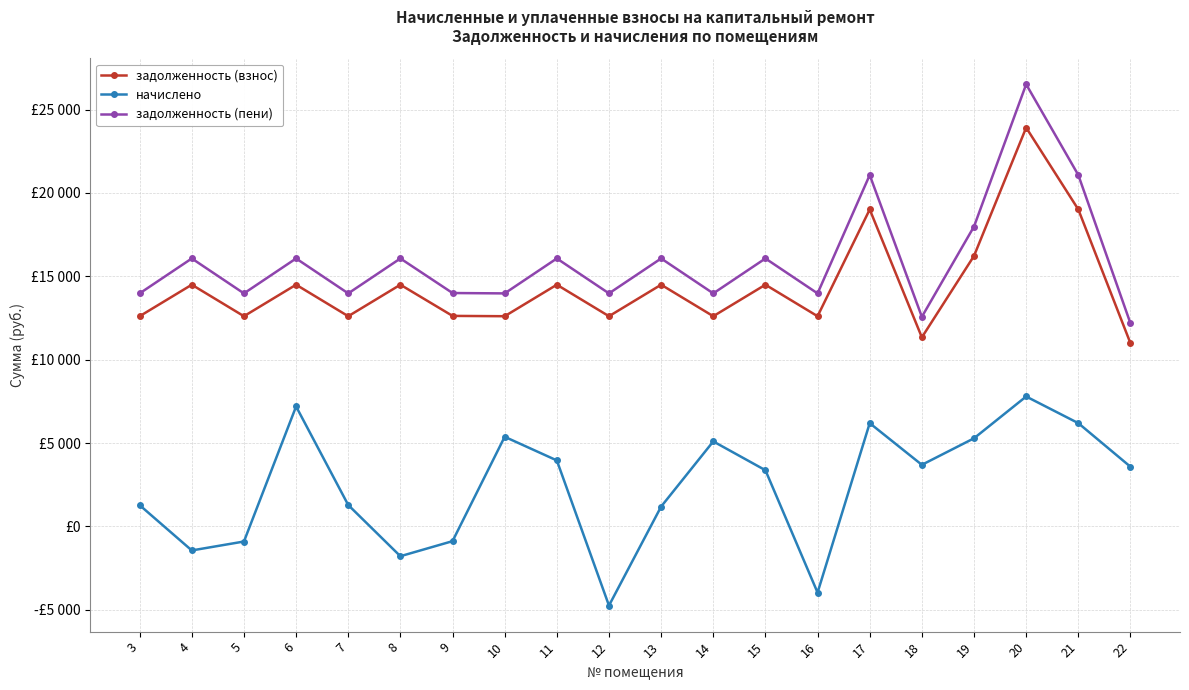

What is the maximum value shown in the chart?

26510.1